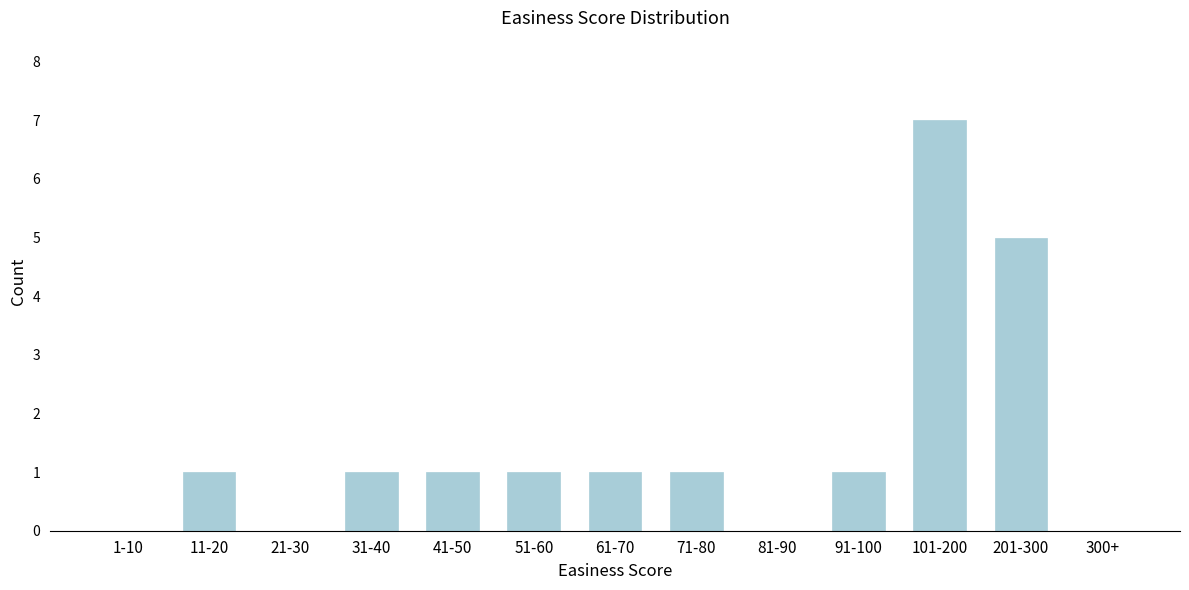

Reading left to right, extract all data points from this chart.

1-10=0	11-20=1	21-30=0	31-40=1	41-50=1	51-60=1	61-70=1	71-80=1	81-90=0	91-100=1	101-200=7	201-300=5	300+=0